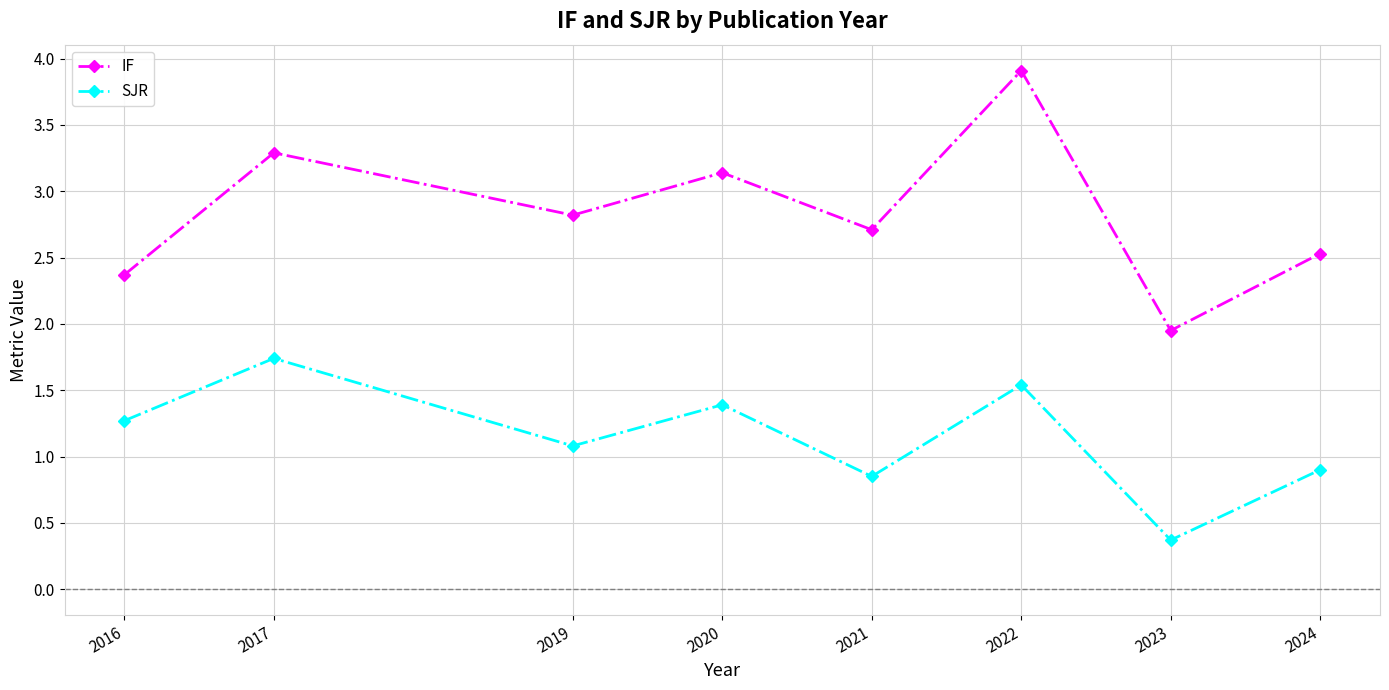

What is the value of the SJR point at the 3rd from the left?

1.1